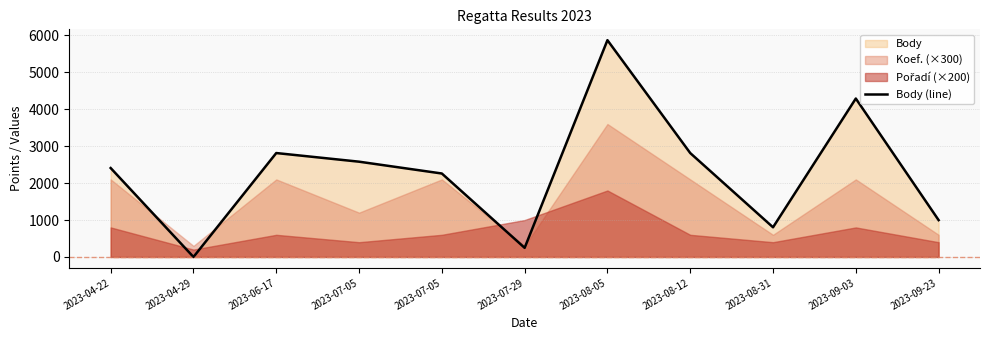

How many lines are shown in the chart?

1